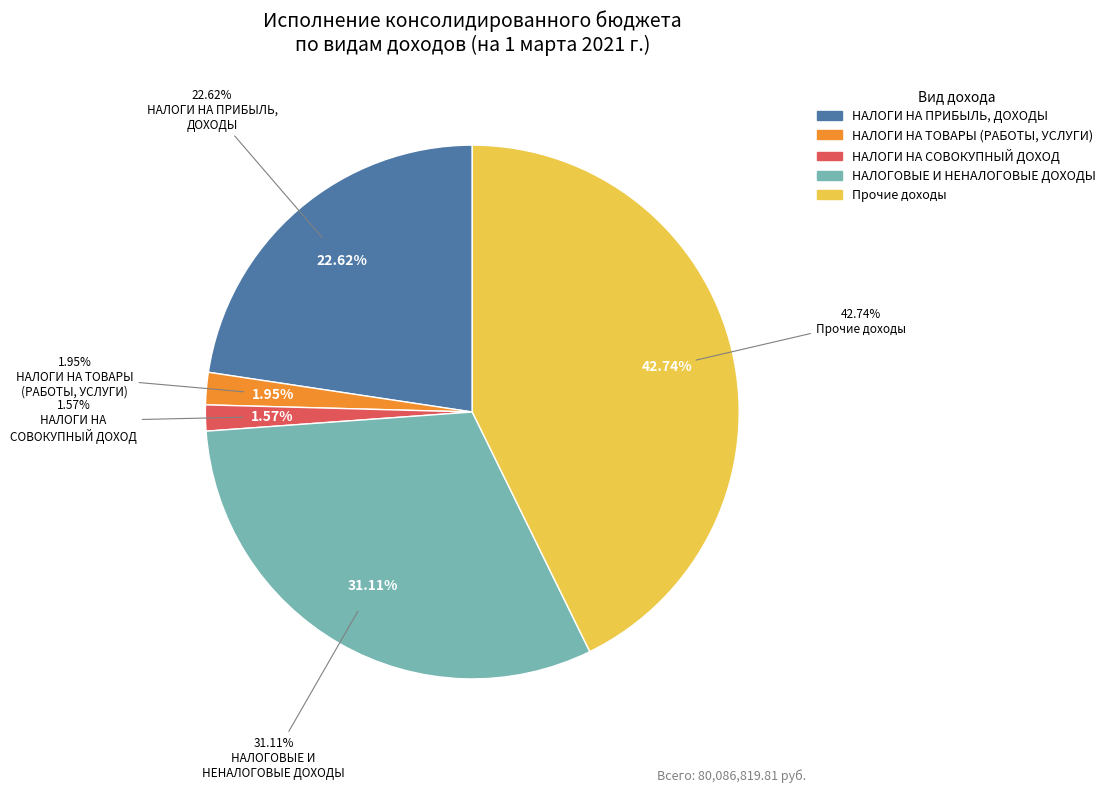

How many slices are in this pie chart?

5